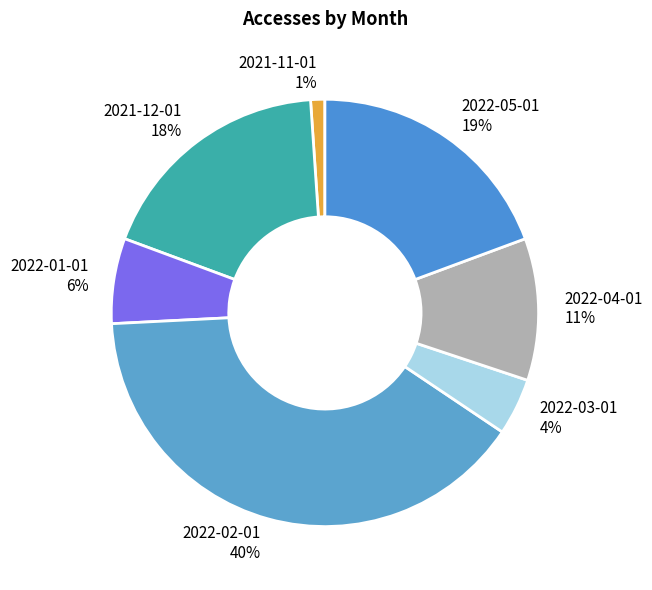

Is the sum of 2022-01-01 and 2021-11-01 greater than half?

No